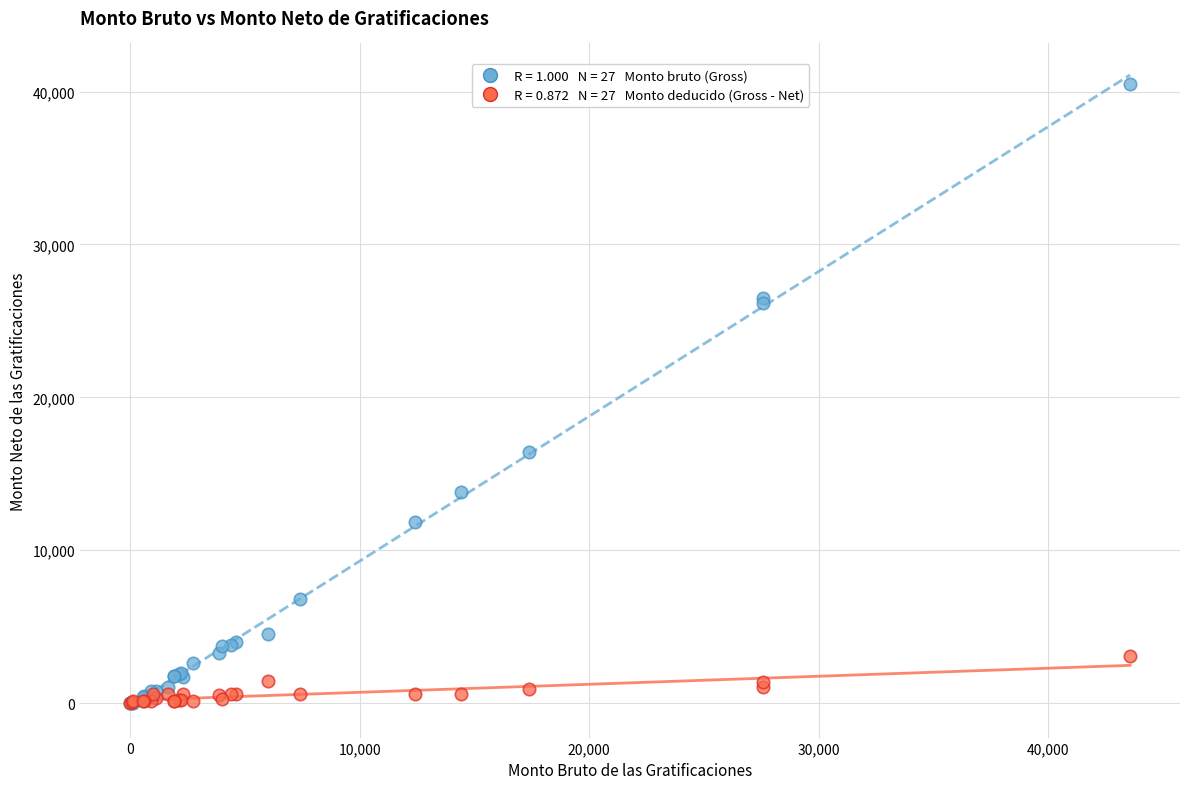

Across all series, what Y value is closest to 20237?

16431.4